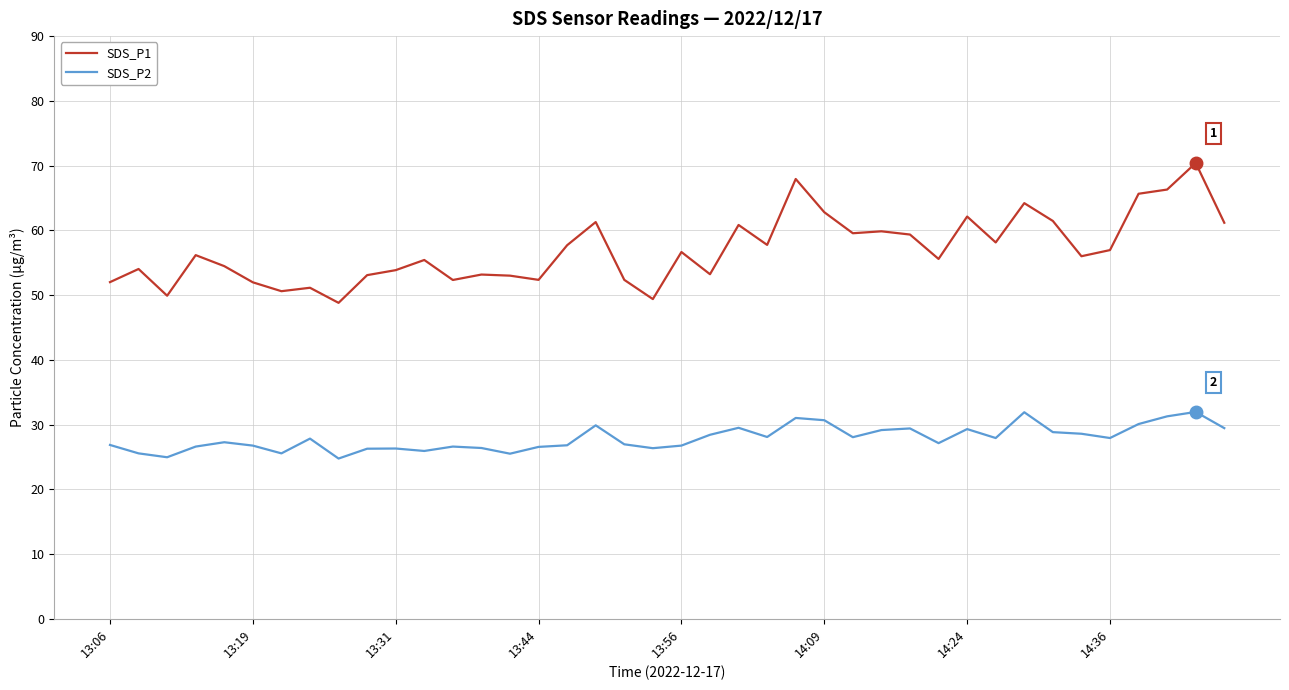

Which series has the widest spread of values?

SDS_P1